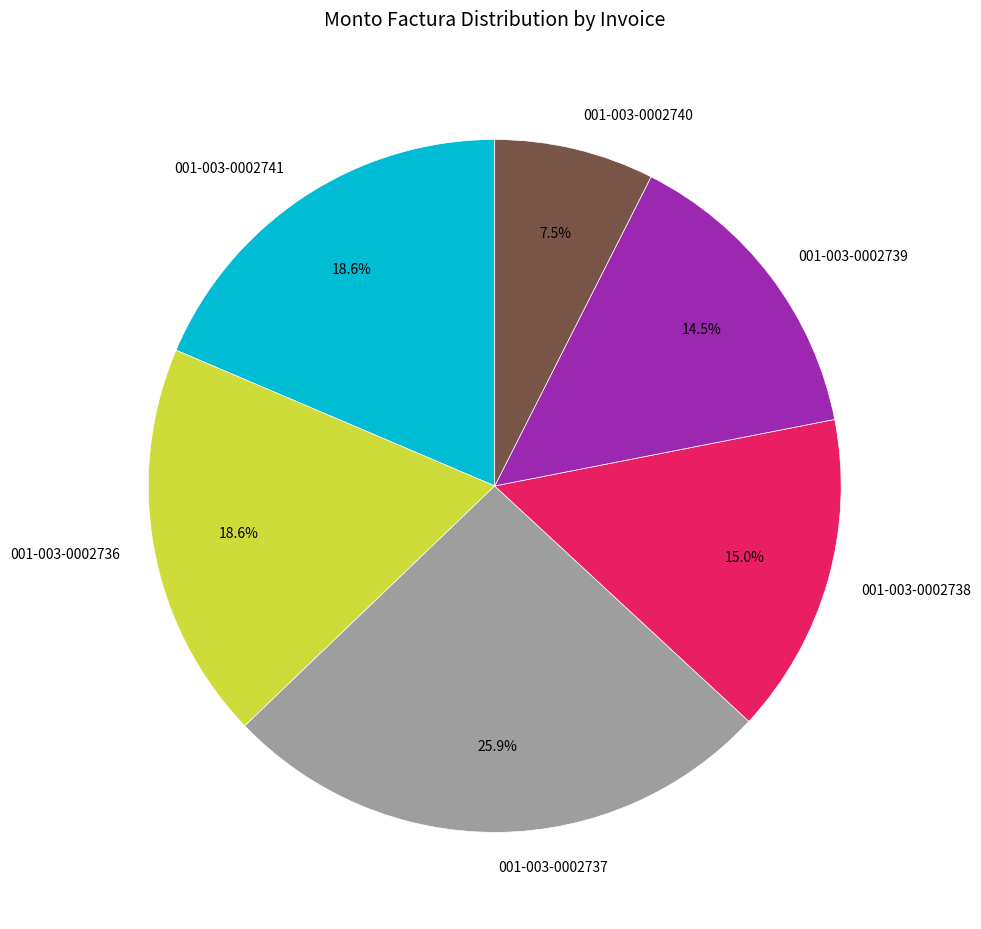

Is 001-003-0002738 the majority of the pie?

No